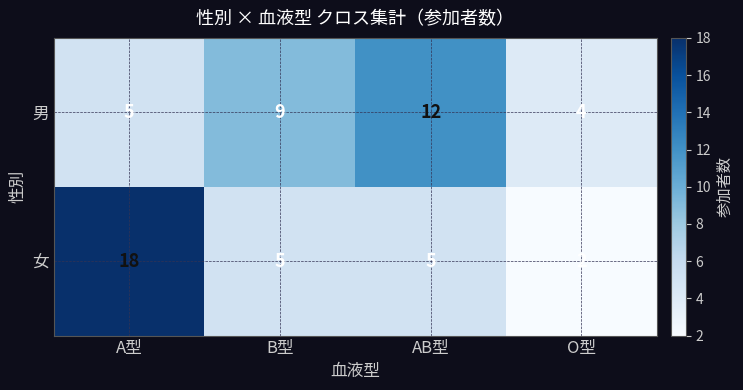

At AB型, list the series in order from smallest to largest.

女, 男